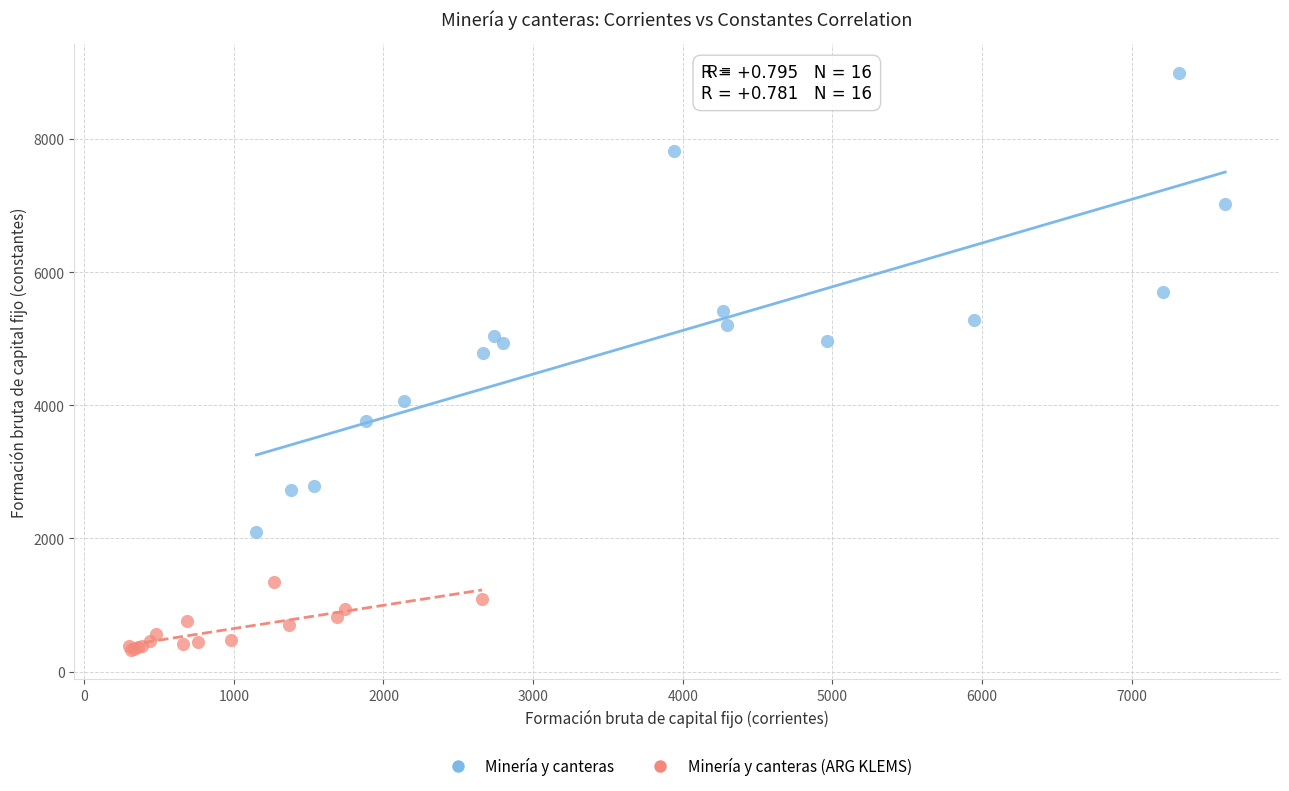

What are all the series names shown in the legend?

Minería y canteras, Minería y canteras (ARG KLEMS)